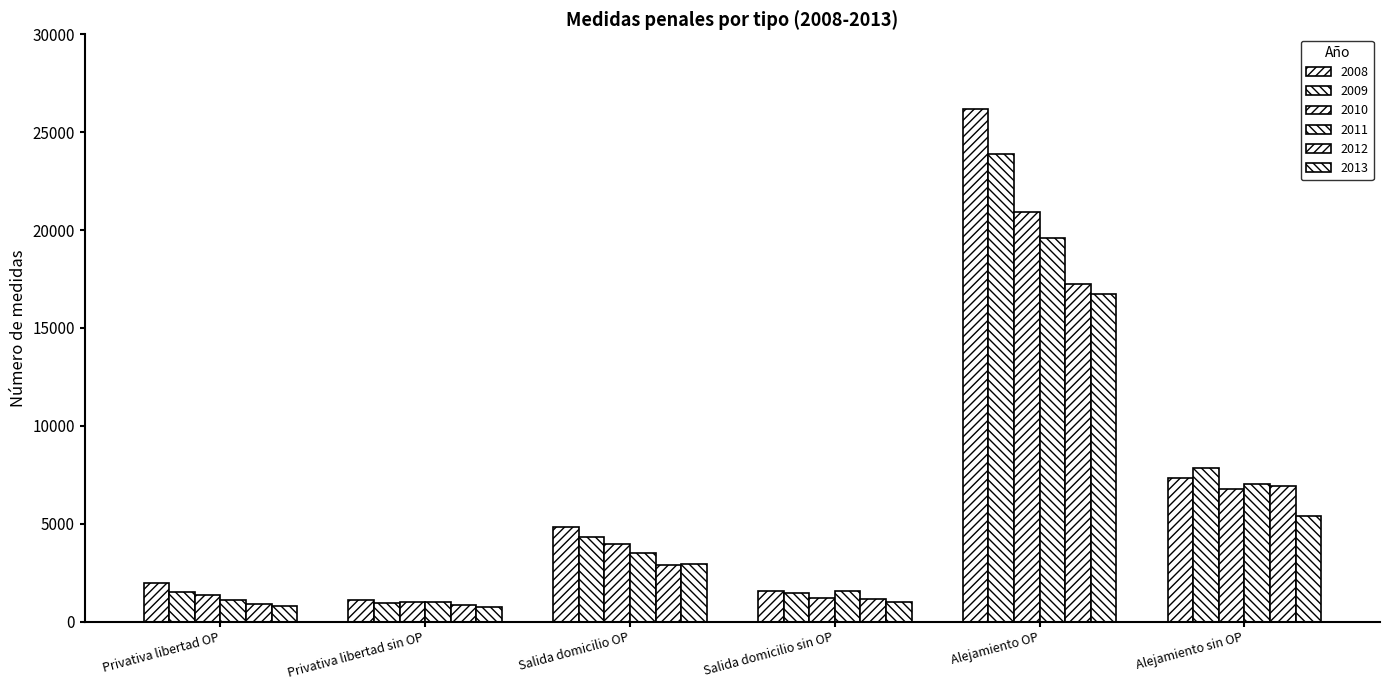

At Salida domicilio OP, list the series in order from smallest to largest.

2012, 2013, 2011, 2010, 2009, 2008